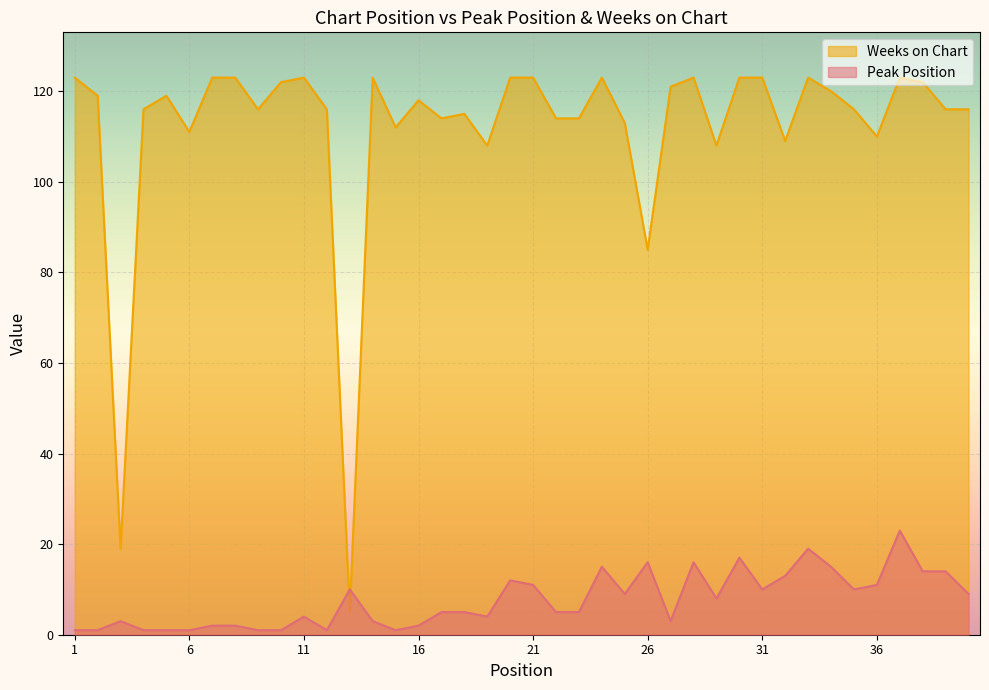

What is the spread (max minus min) of values at 40?

107